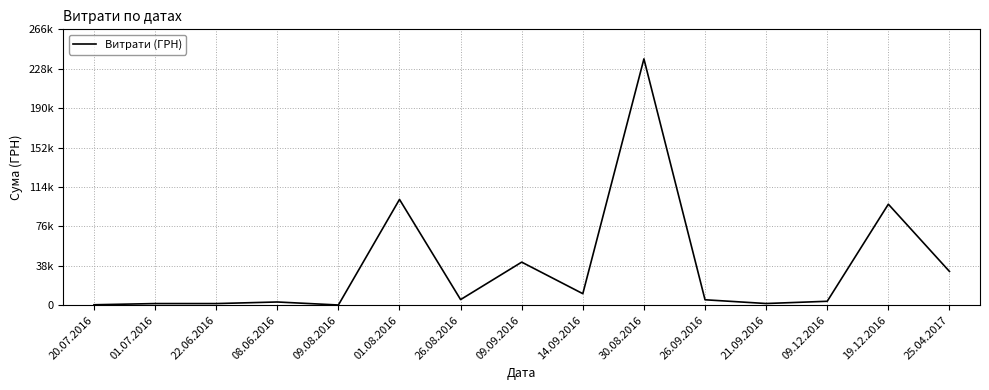

What is the change in value from 01.08.2016 to 19.12.2016?

-4595.7